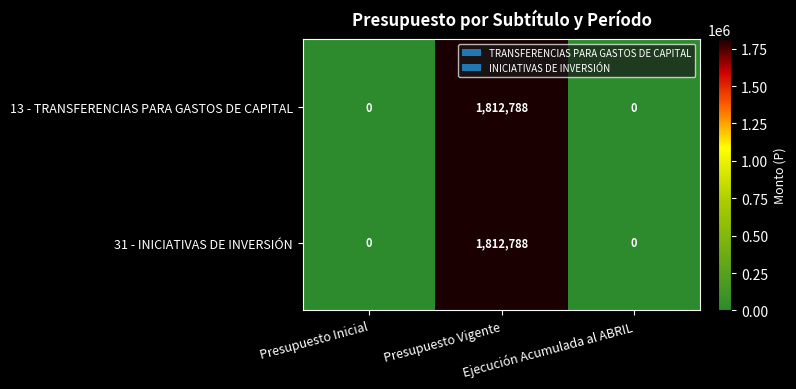

At how many categories does at least one series exceed 1180184?

1